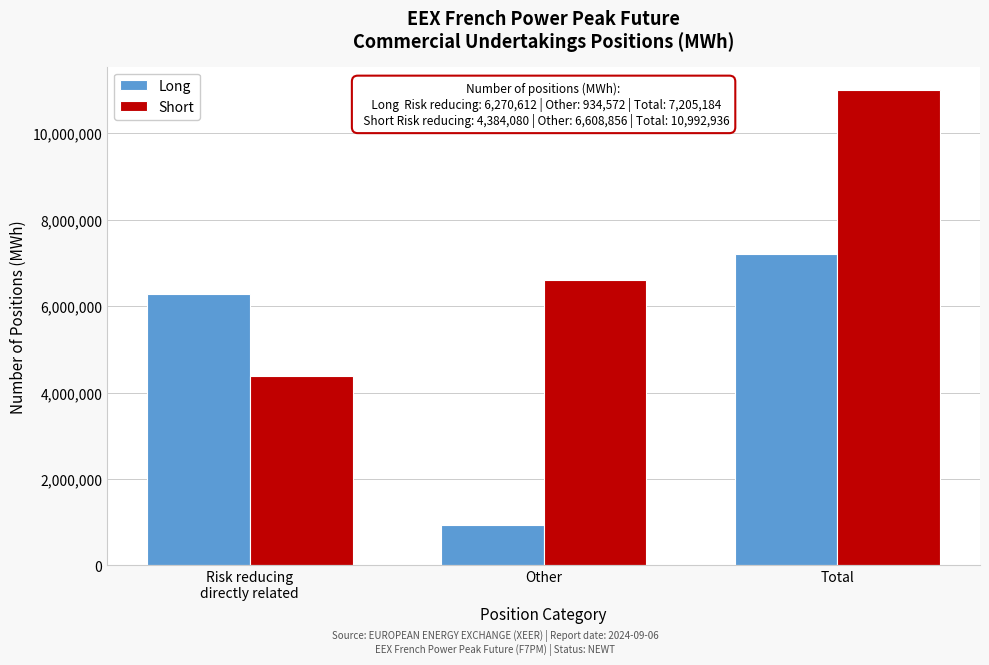

Reading right to left, list all the values displayed in this chart.

Long: 7205184	934572	6270612
Short: 10992936	6608856	4384080